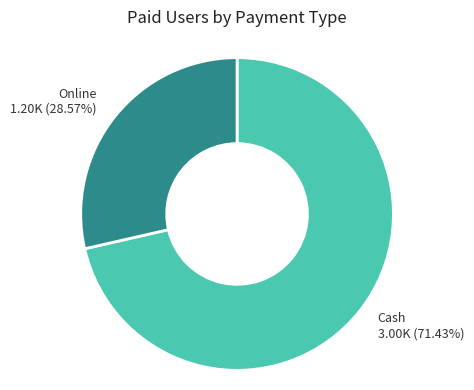

How many segments does this pie chart have?

2